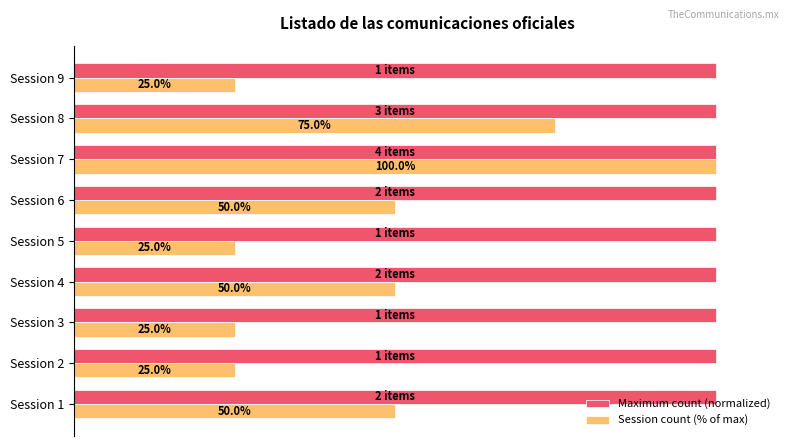

Is the value of Session count (% of max) at Session 1 greater than the value of Maximum count (normalized) at Session 4?

No